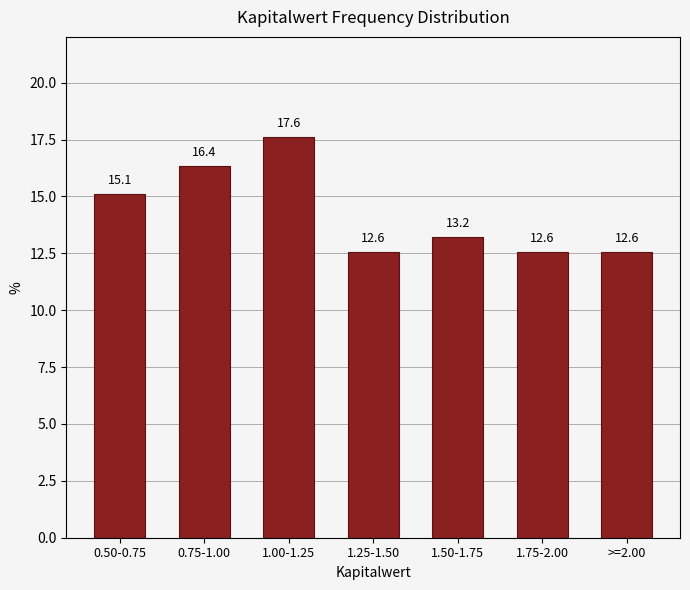

Reading right to left, extract all data points from this chart.

12.6	12.6	13.2	12.6	17.6	16.4	15.1